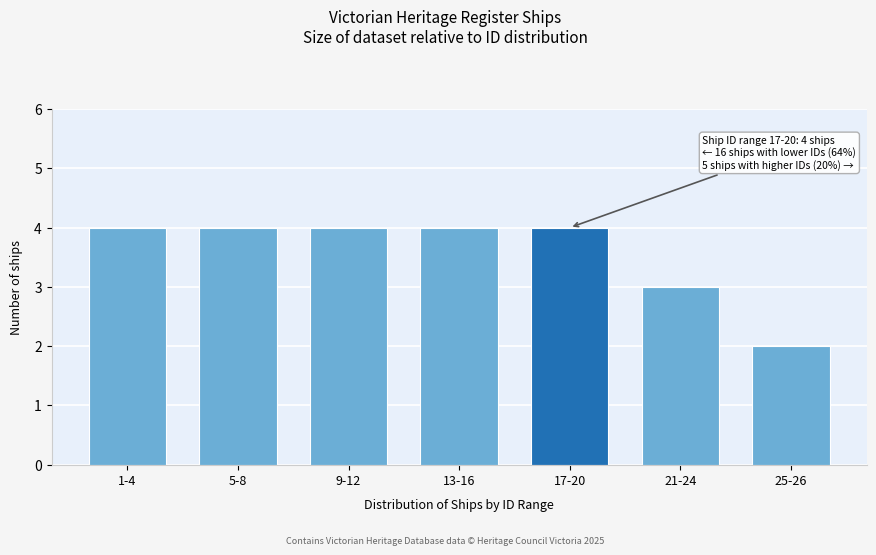

Reading left to right, extract all data points from this chart.

1-4=4	5-8=4	9-12=4	13-16=4	17-20=4	21-24=3	25-26=2